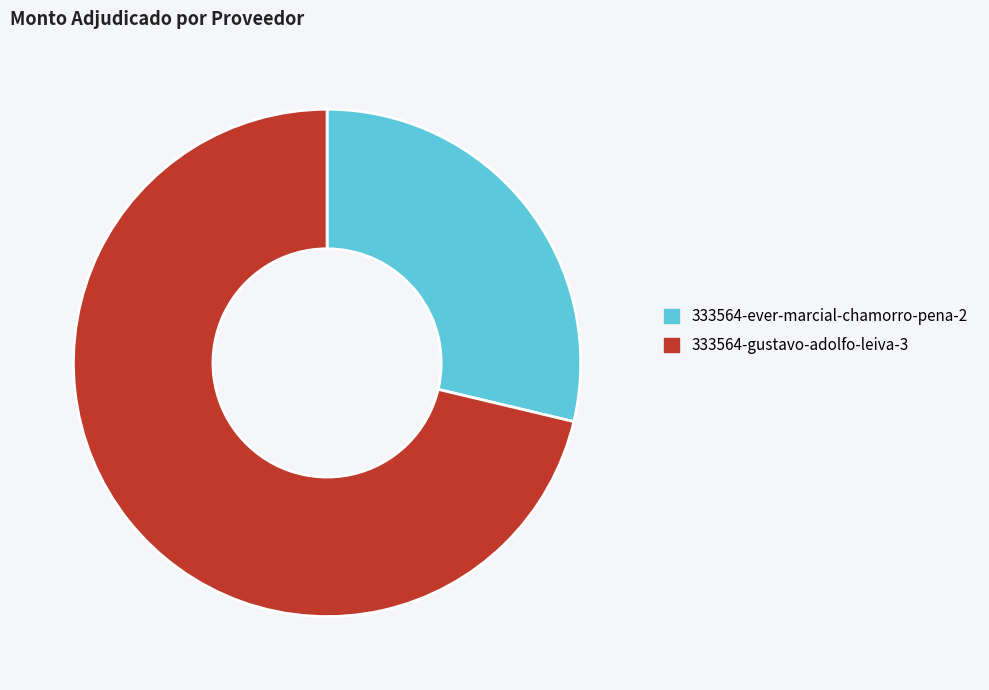

Is it true that 333564-ever-marcial-chamorro-pena-2 is 23% of the pie?

False